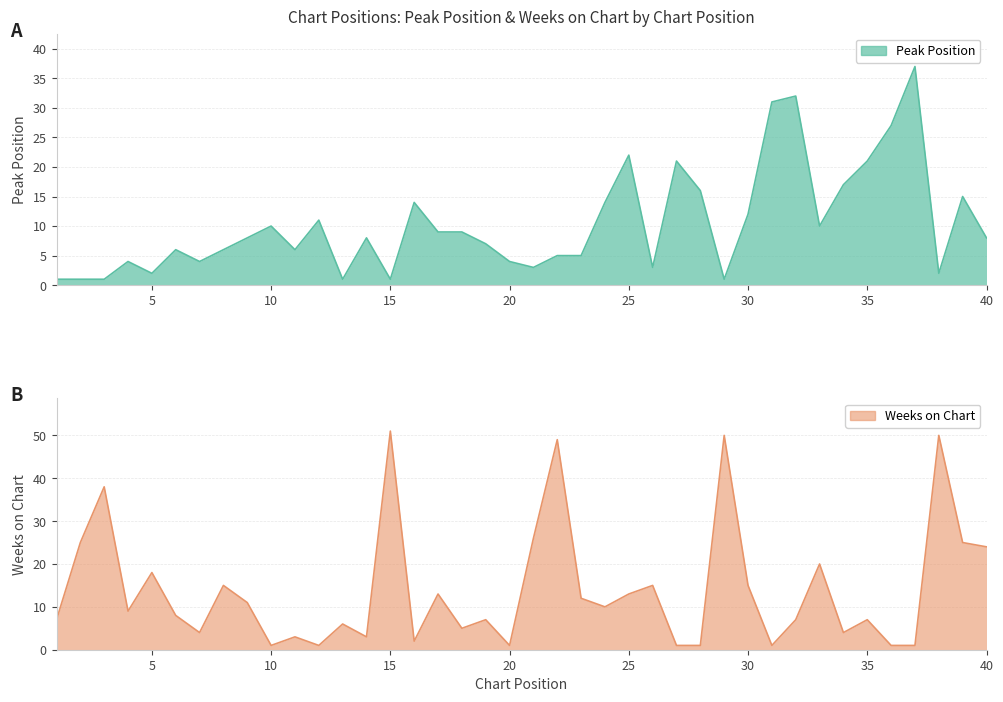

What is the difference between the maximum and minimum values in the Peak Position series?

36